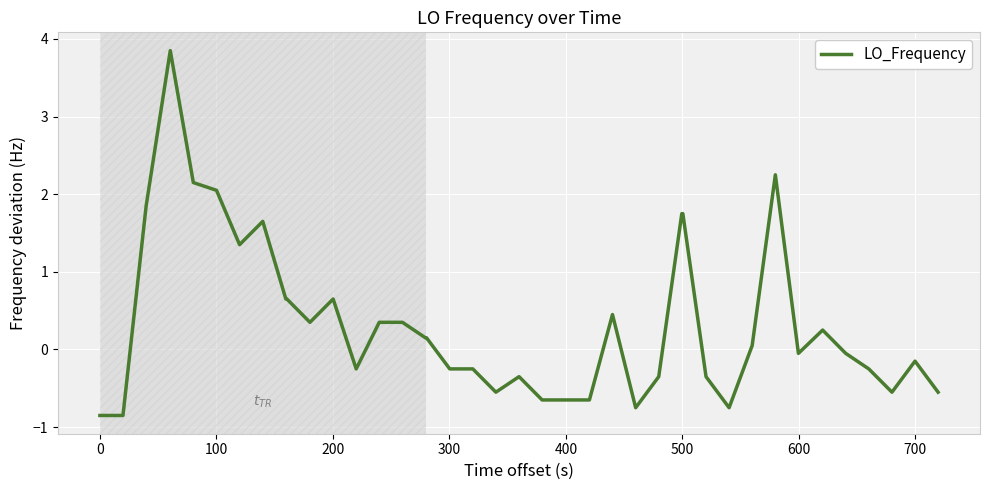

What is the maximum value shown in the chart?

3.8